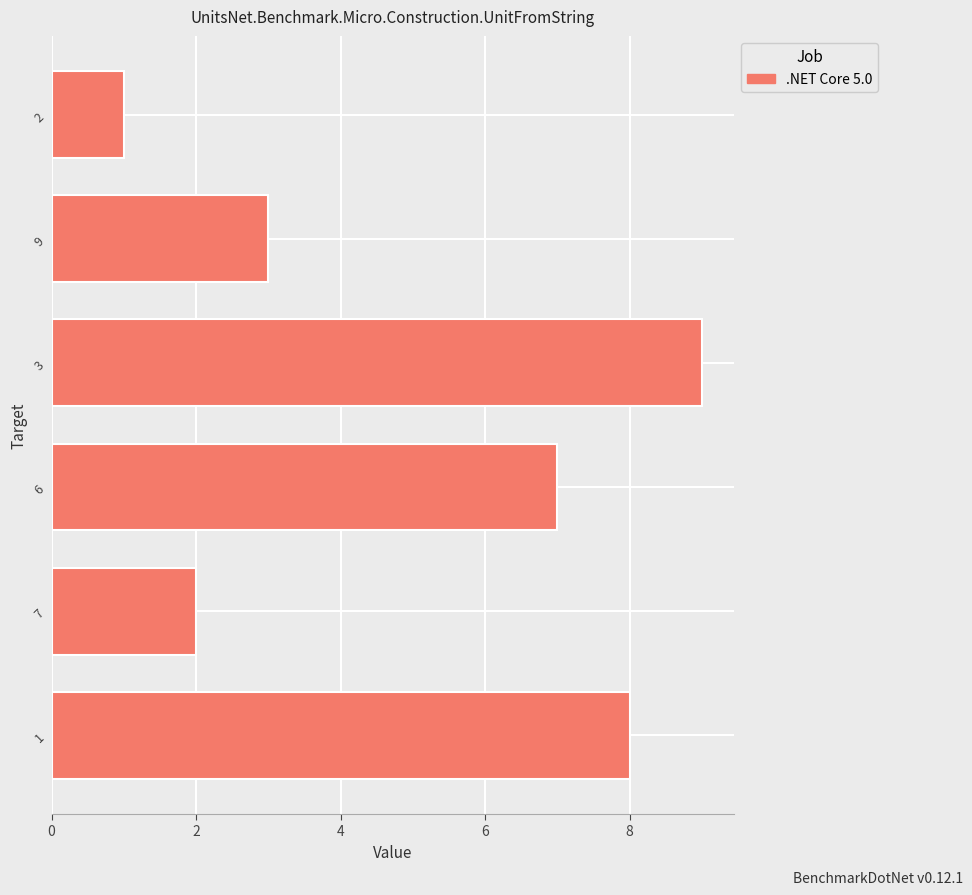

What is the sum of all values?

30